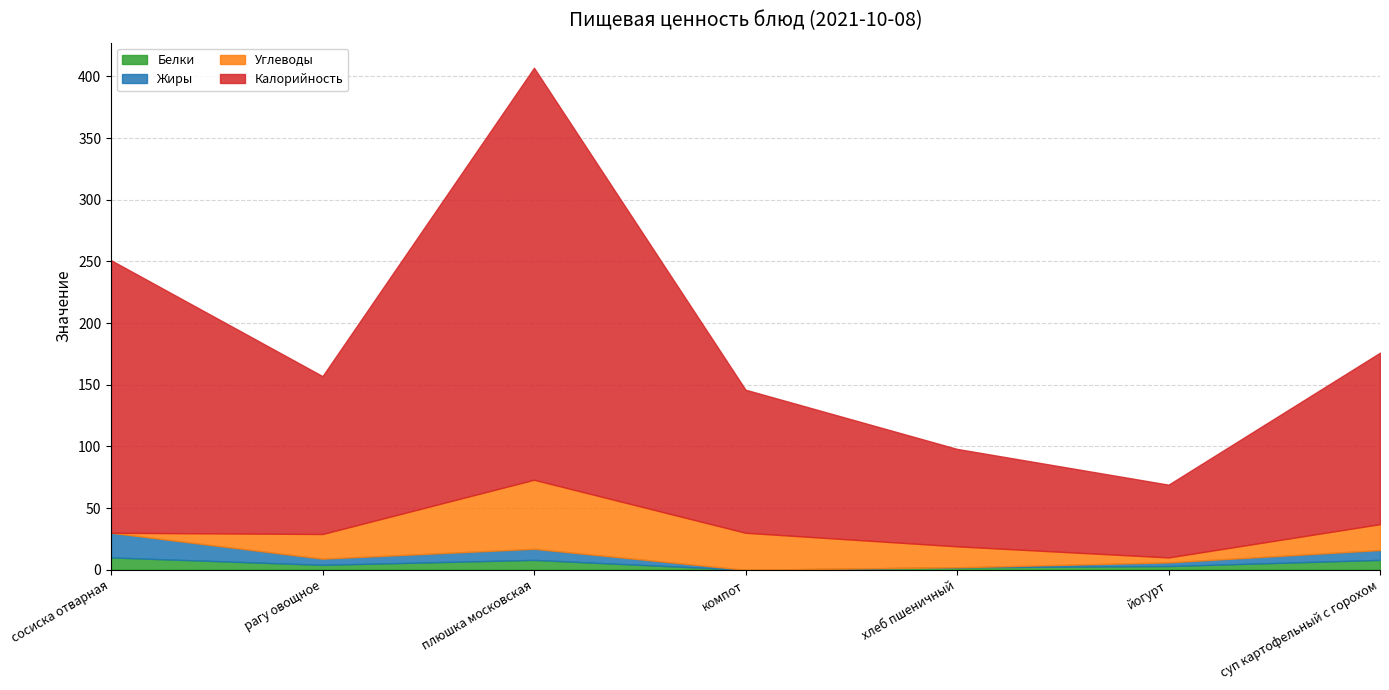

Reading left to right, transcribe all the data shown in this chart.

Белки: 10	4	8	0	2	3	8
Жиры: 20	5	9	0	0	3	8
Углеводы: 0	20	56	30	17	4	21
Калорийность: 221	128	334	116	79	59	139